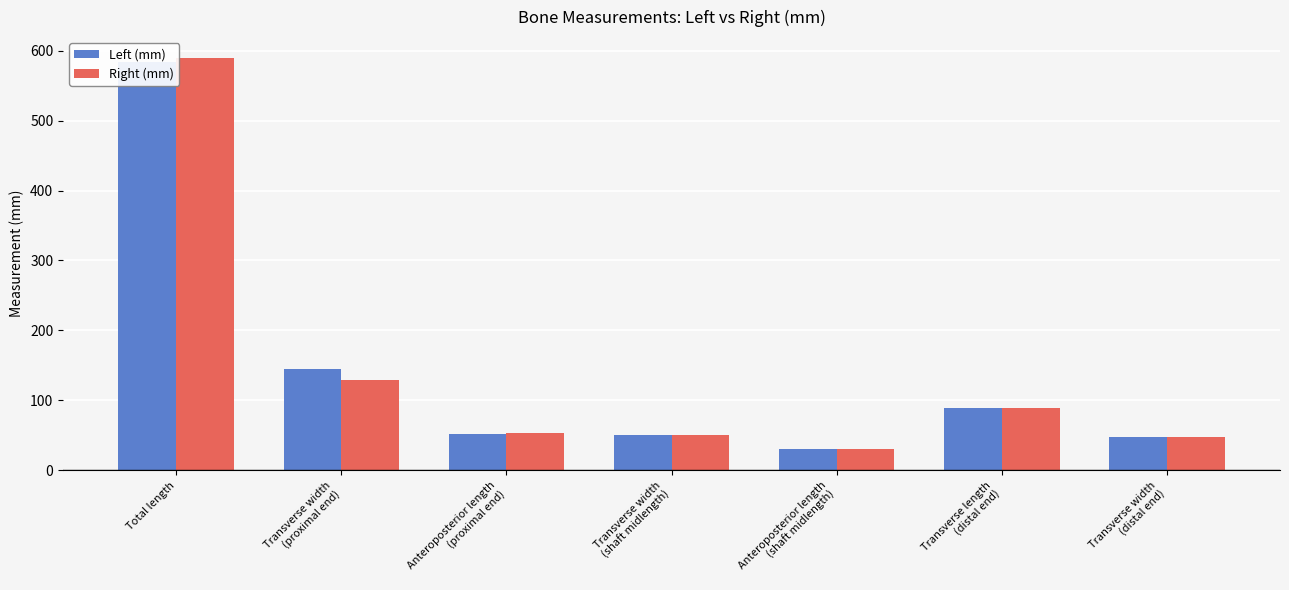

Reading right to left, what are all the values shown in this chart?

Left (mm): Transverse width
(distal end)=47.6	Transverse length
(distal end)=89.2	Anteroposterior length
(shaft midlength)=29.6	Transverse width
(shaft midlength)=51.0	Anteroposterior length
(proximal end)=52.0	Transverse width
(proximal end)=145.3	Total length=584.0
Right (mm): Transverse width
(distal end)=47.5	Transverse length
(distal end)=88.3	Anteroposterior length
(shaft midlength)=30.6	Transverse width
(shaft midlength)=49.9	Anteroposterior length
(proximal end)=53.9	Transverse width
(proximal end)=129.5	Total length=590.0